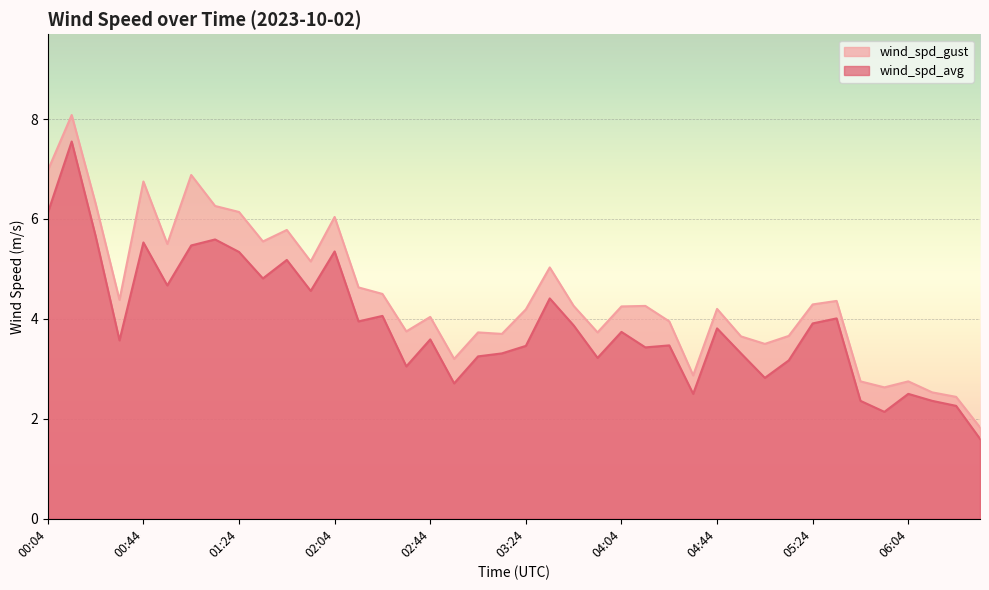

Which series has the largest total across all categories?

wind_spd_gust